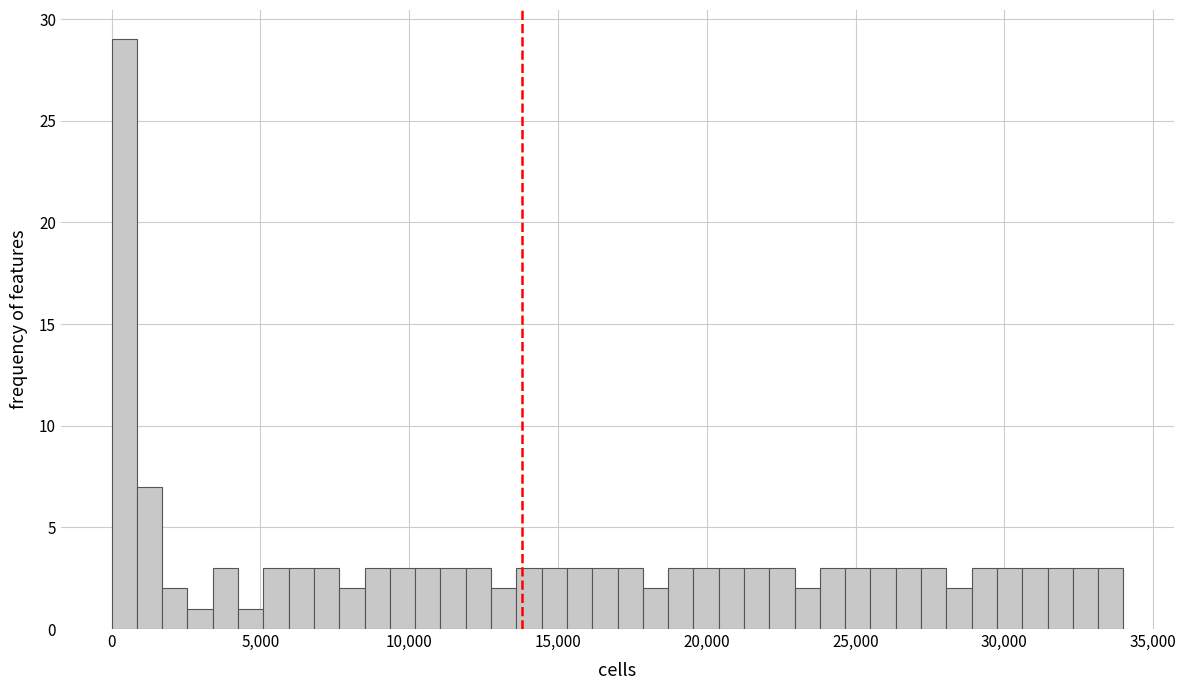

Read against the x-axis, roughly where is the centre of the tallest bar?

500